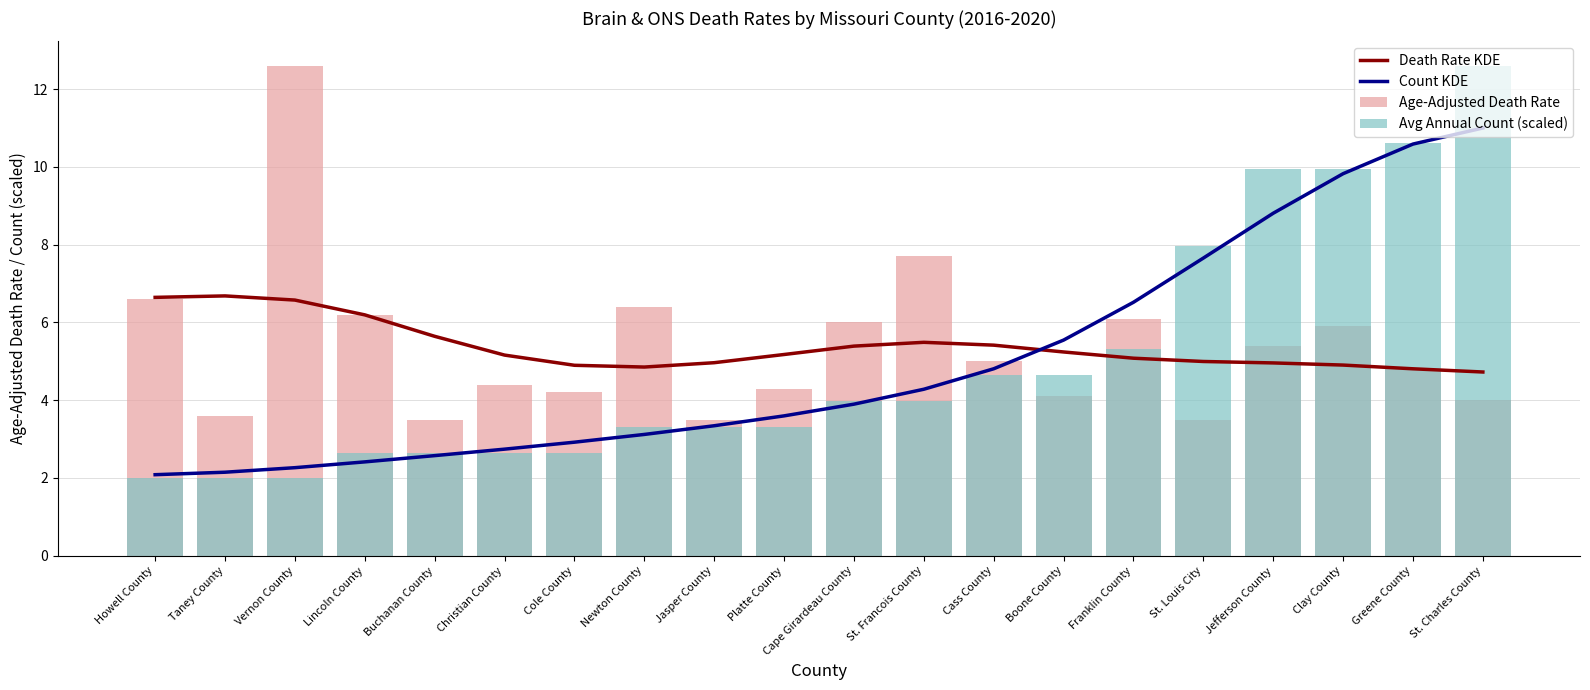

What is the minimum value for Age-Adjusted Death Rate?

3.5